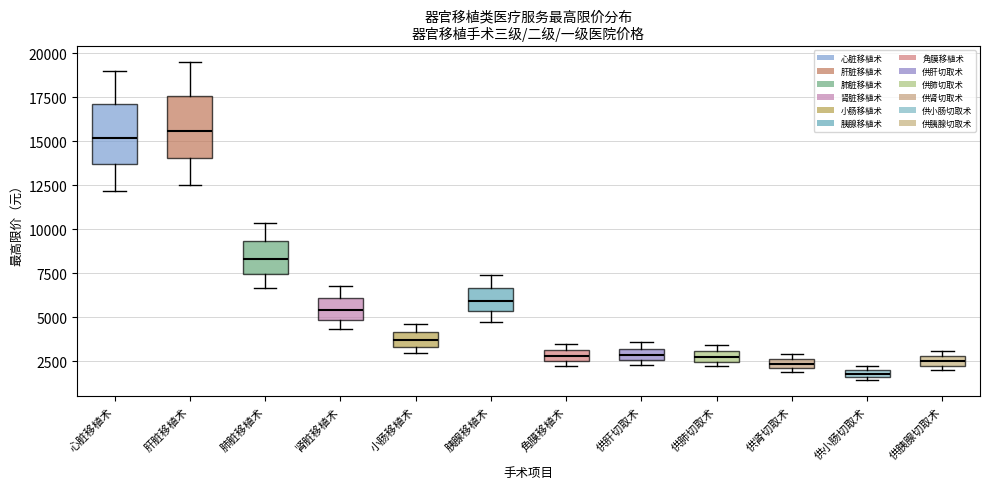

Where does the median line of the box for 肾脏移植术 sit on the y-axis? The values are not printed on the chart, so give them approximately, as read against the axis.

5500